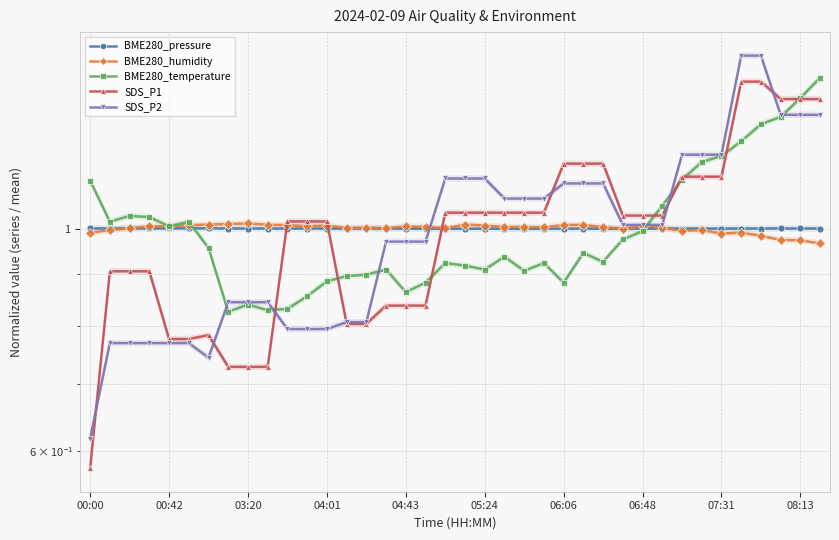

Read the SDS_P1 value at 11.

1.0